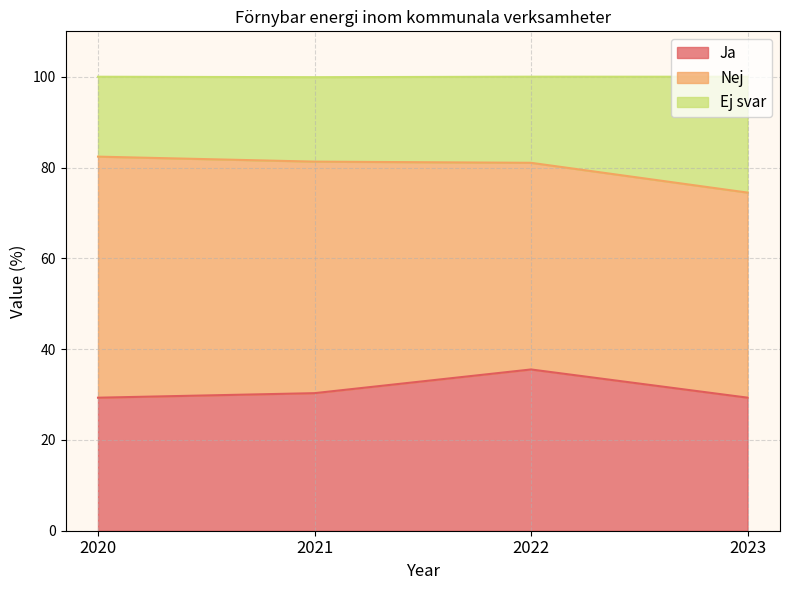

True or false: Ej svar has more than 2 interior local peaks.

False